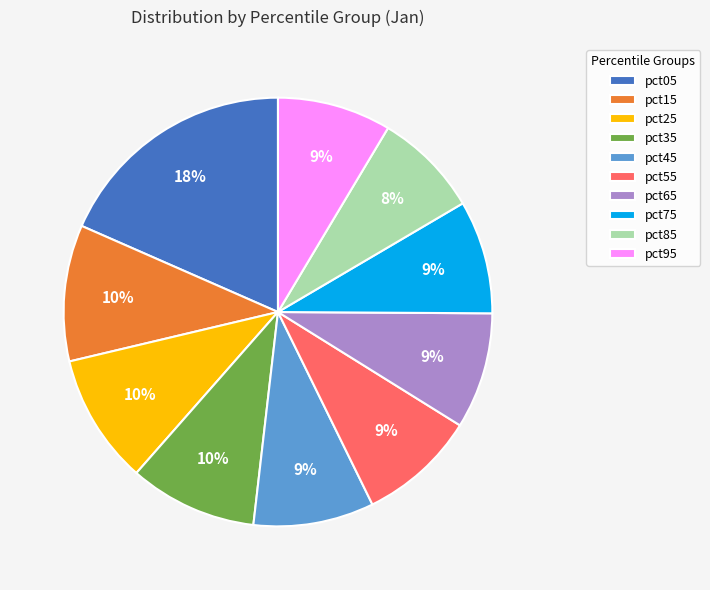

To the nearest percent, what is the average slice percentage?

10%